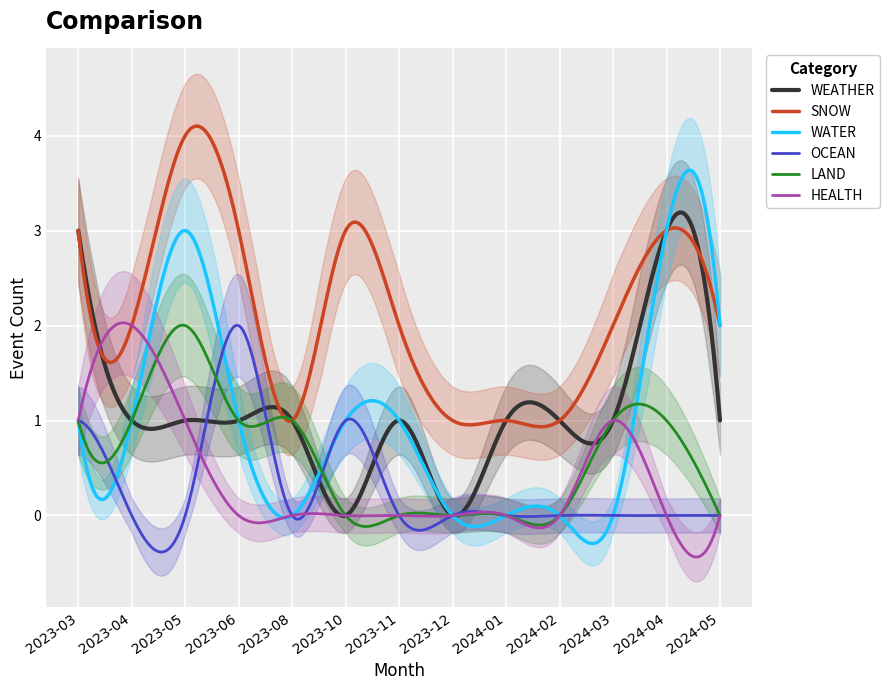

What is the difference between the maximum and minimum values in the LAND series?

2.1